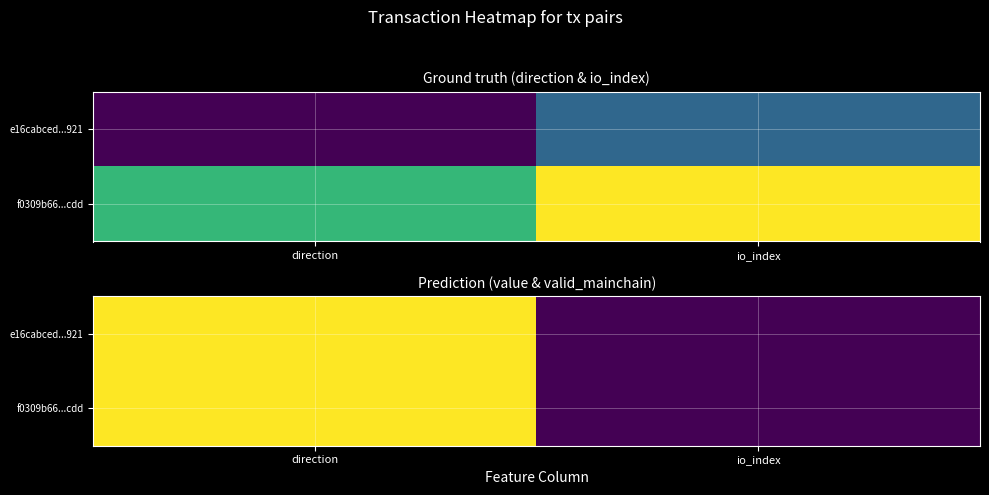

At which category is the sum across all series the highest?

direction